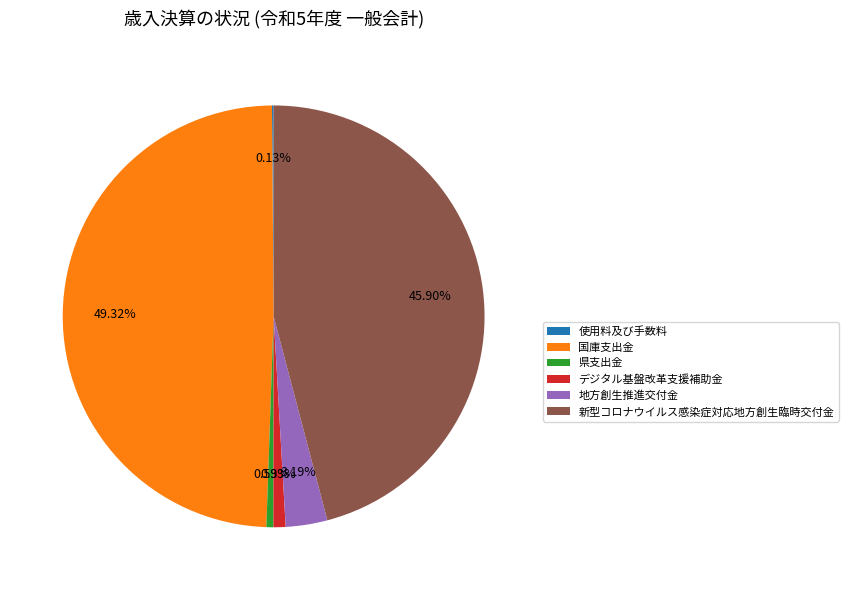

To the nearest percent, what is the combined percentage of 国庫支出金 and 新型コロナウイルス感染症対応地方創生臨時交付金?

95%